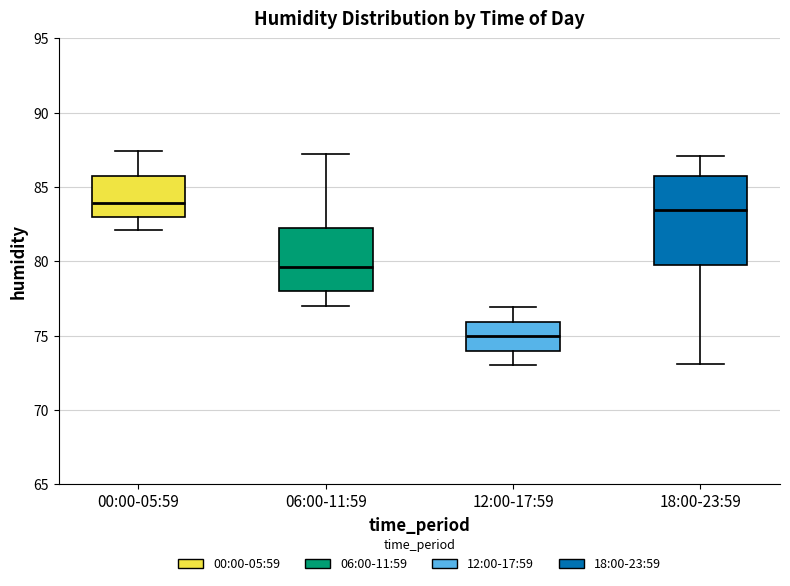

Reading left to right, read every box against the y-axis: the position of its median line, the range the box covers, and the ends of its whiskers. The values are not printed on the chart, so give them approximately, as read against the axis.

00:00-05:59: median 84.0, box 83.0 to 85.5, whiskers 82.0 to 87.5
06:00-11:59: median 79.5, box 78.0 to 82.0, whiskers 77.0 to 87.0
12:00-17:59: median 75.0, box 74.0 to 76.0, whiskers 73.0 to 77.0
18:00-23:59: median 83.5, box 79.5 to 86.0, whiskers 73.0 to 87.0